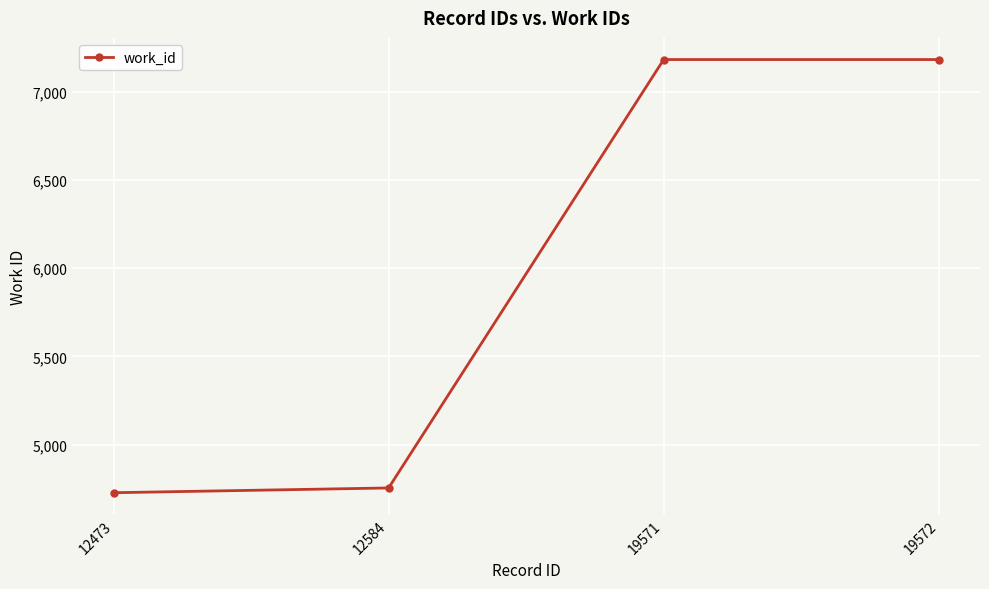

What is the greatest value displayed?

7183